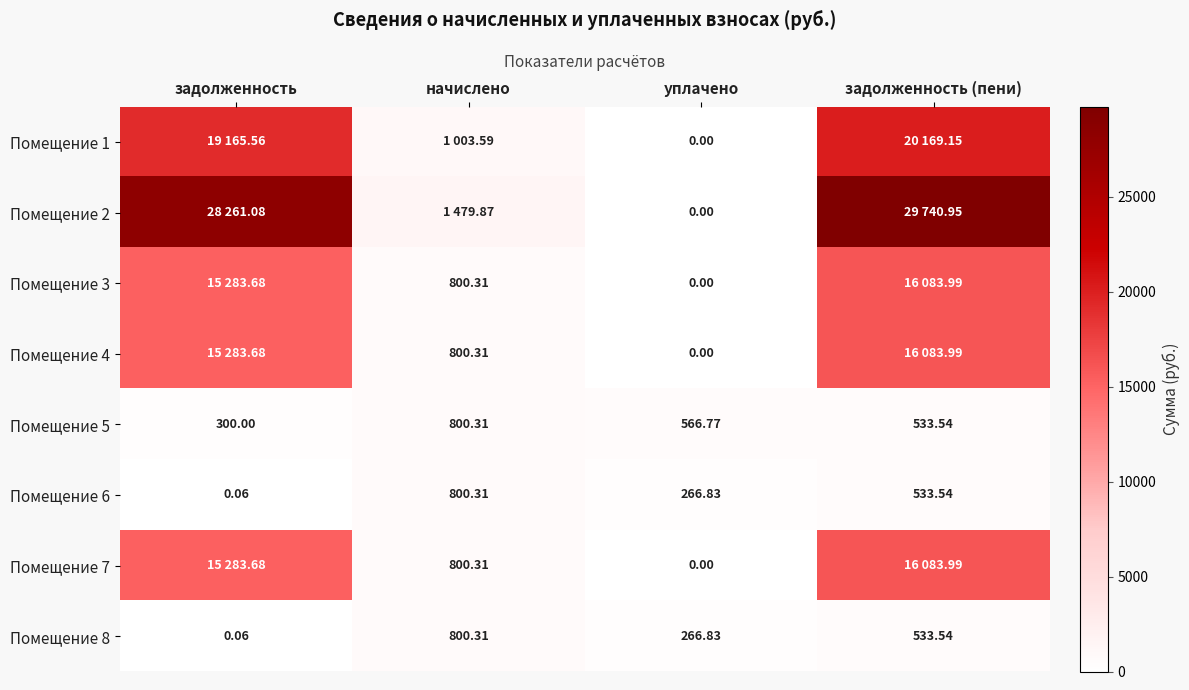

List the labels in order of Помещение 6 value, smallest first.

задолженность, уплачено, задолженность (пени), начислено